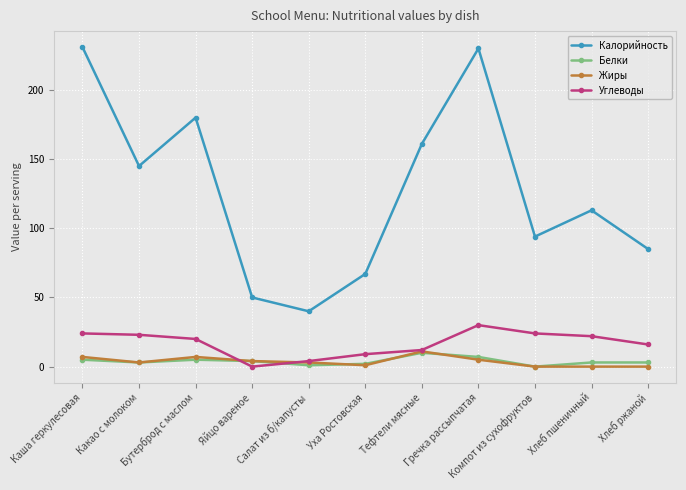

What is the minimum value for Калорийность?

40